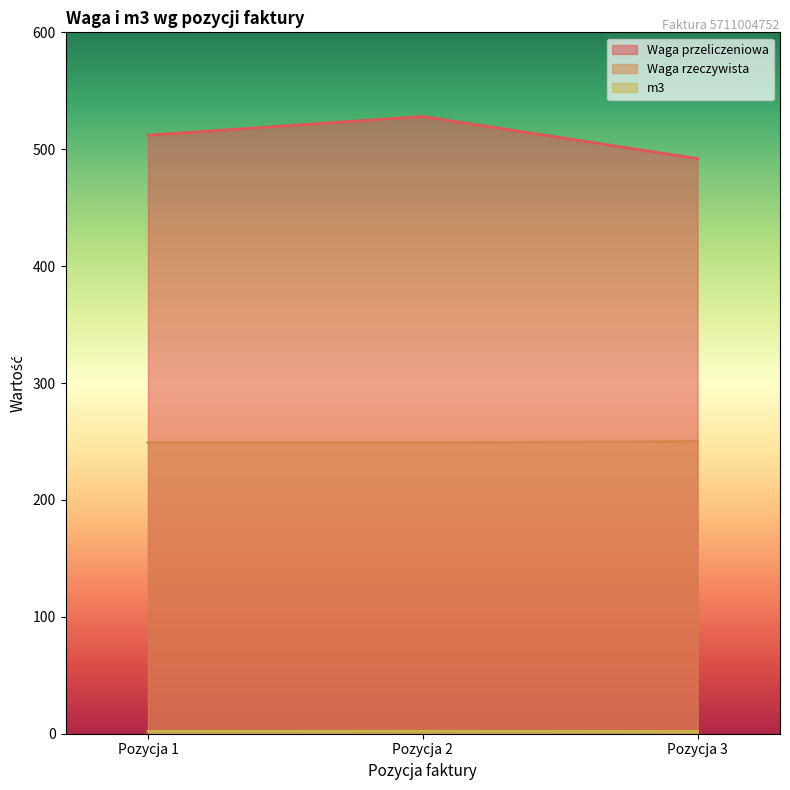

Which series has the widest spread of values?

Waga przeliczeniowa